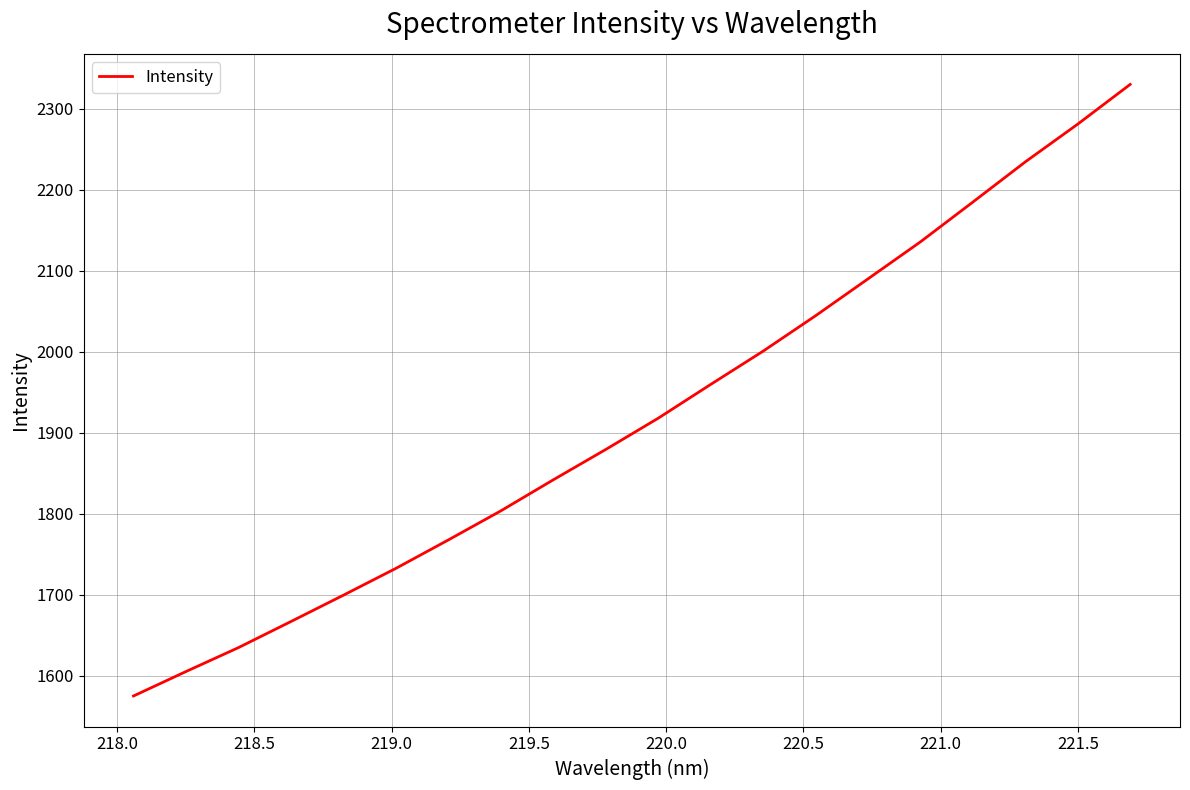

What is the difference between the maximum and minimum values?

755.1